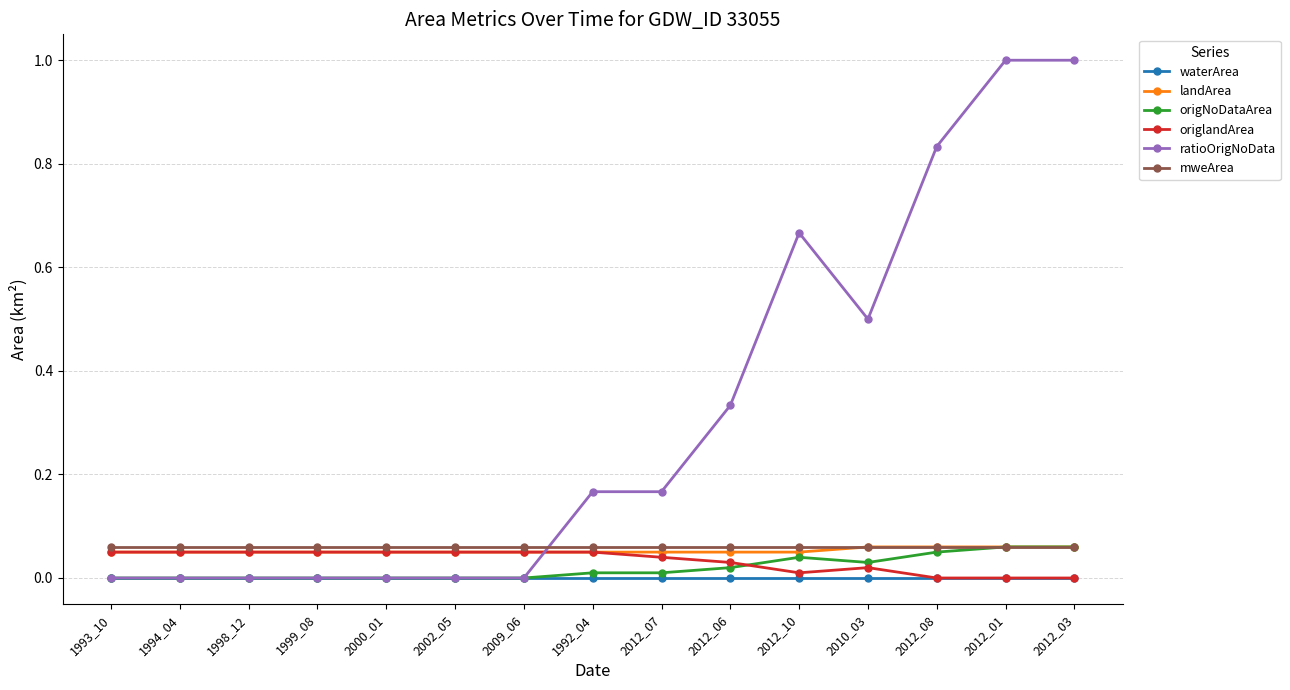

What is the label of the 1st point from the right?

2012_03